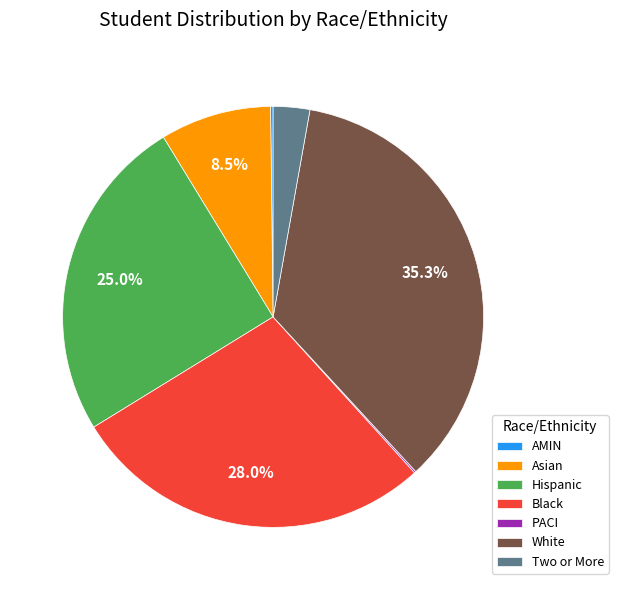

Which slice is the largest?

White